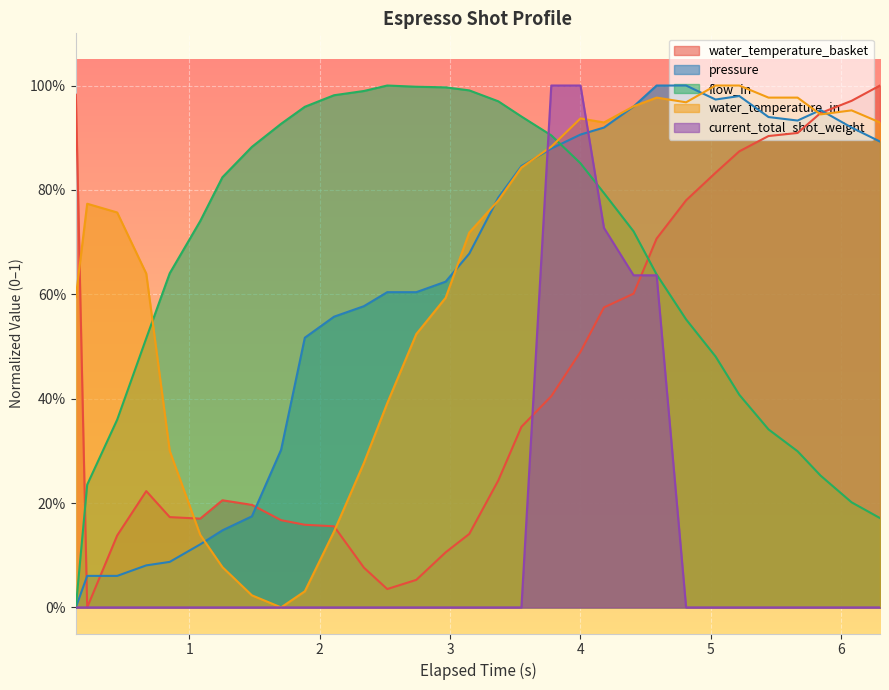

In water_temperature_basket, how many points are higher than both neighbors (excluding endpoints)?

2